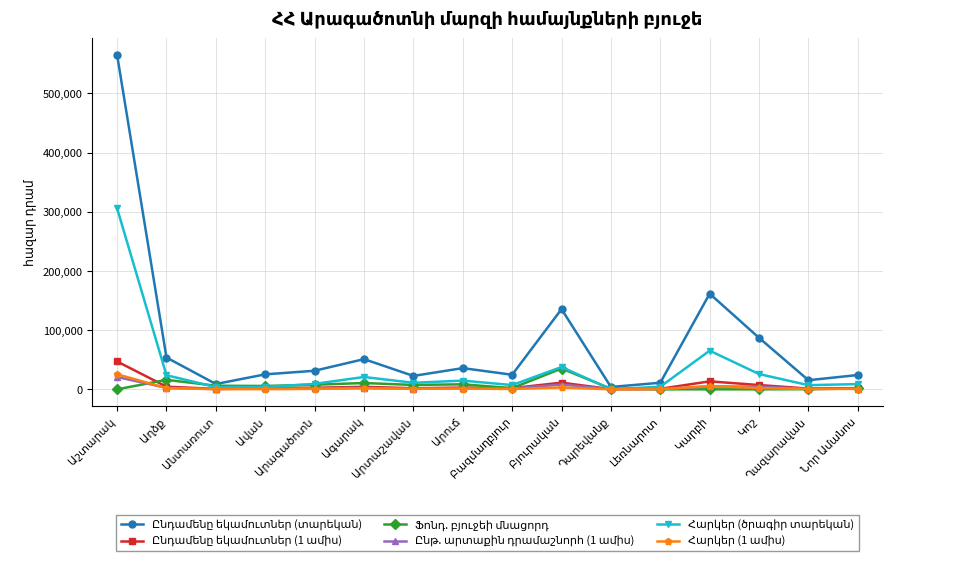

List the labels in order of Ընթ. արտաքին դրամաշնորհ (1 ամիս) value, smallest first.

Դպրեվանք, Անտառուտ, Լեռնարոտ, Ղազարավան, Արտաշավան, Նոր Ամանոս, Բազմաղբյուր, Արուճ, Ավան, Արագածոտն, Աղձք, Ագարակ, Կոշ, Կարբի, Բյուրական, Աշտարակ